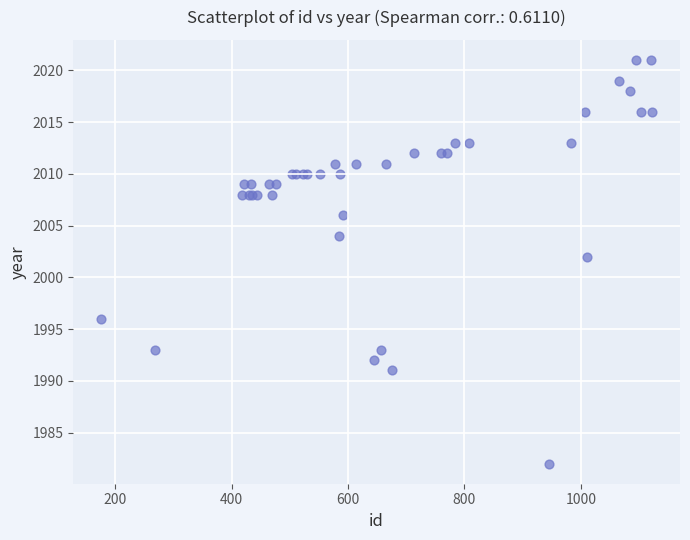

What Y value in the scatter plot is closest to 2001?

2002